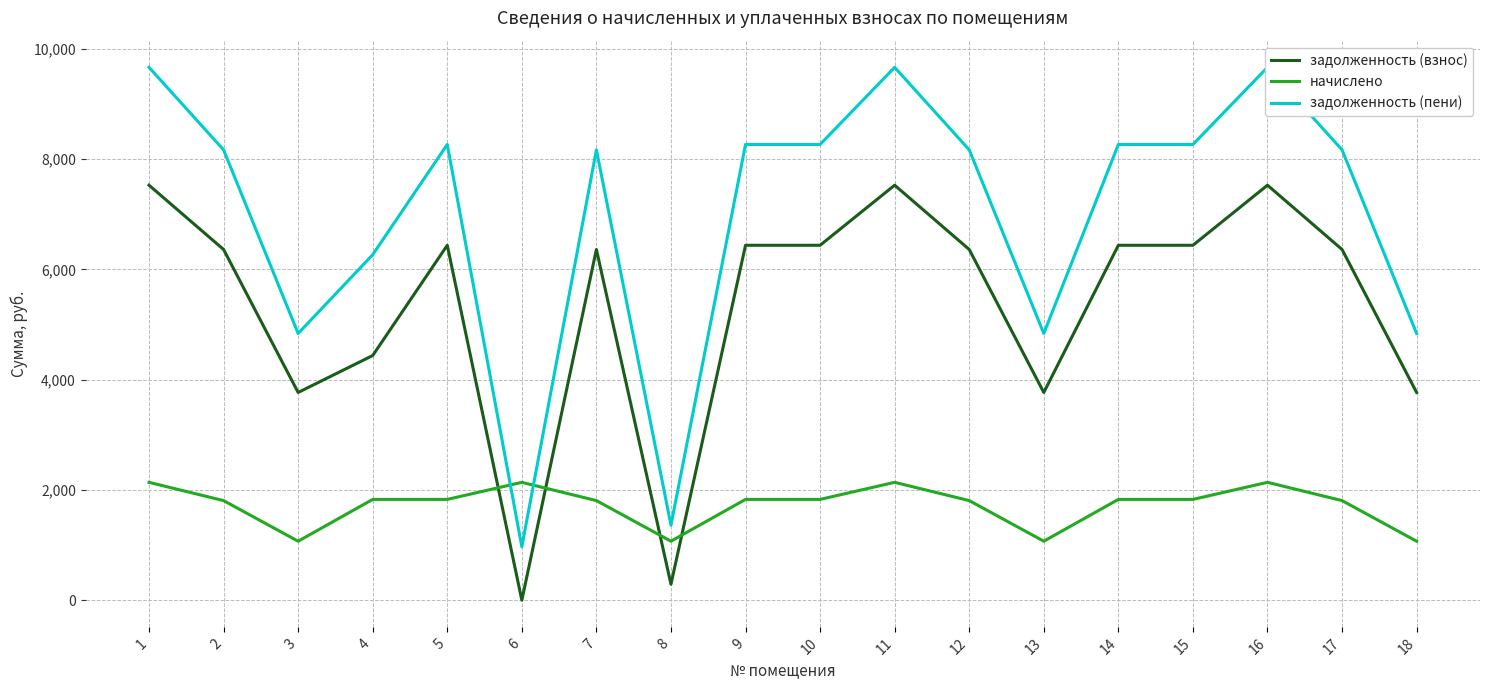

Reading left to right, extract all data points from this chart.

задолженность (взнос): 1=7528.9	2=6362.9	3=3768.7	4=4438.9	5=6438.9	6=0.0	7=6362.9	8=289.9	9=6438.9	10=6438.9	11=7528.9	12=6362.9	13=3768.7	14=6438.9	15=6438.9	16=7528.9	17=6362.9	18=3768.7
начислено: 1=2138.4	2=1807.2	3=1070.4	4=1828.8	5=1828.8	6=2138.4	7=1807.2	8=1070.4	9=1828.8	10=1828.8	11=2138.4	12=1807.2	13=1070.4	14=1828.8	15=1828.8	16=2138.4	17=1807.2	18=1070.4
задолженность (пени): 1=9667.4	2=8170.1	3=4839.1	4=6267.7	5=8267.7	6=969.0	7=8170.1	8=1360.3	9=8267.7	10=8267.7	11=9667.4	12=8170.1	13=4839.1	14=8267.7	15=8267.7	16=9667.4	17=8170.1	18=4839.1